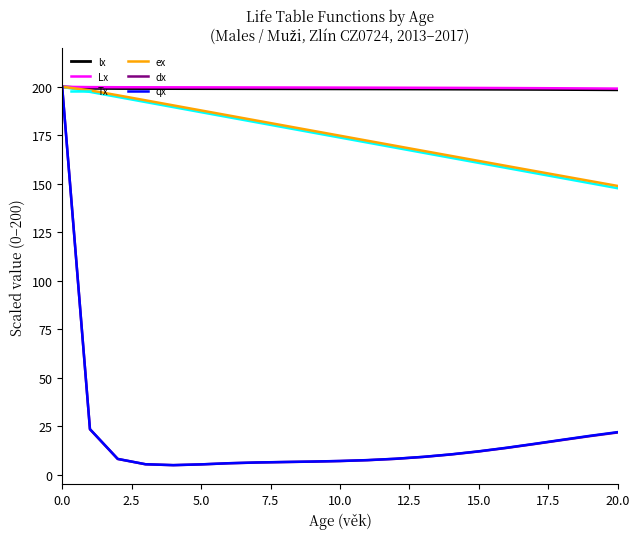

Which series has the widest spread of values?

dx